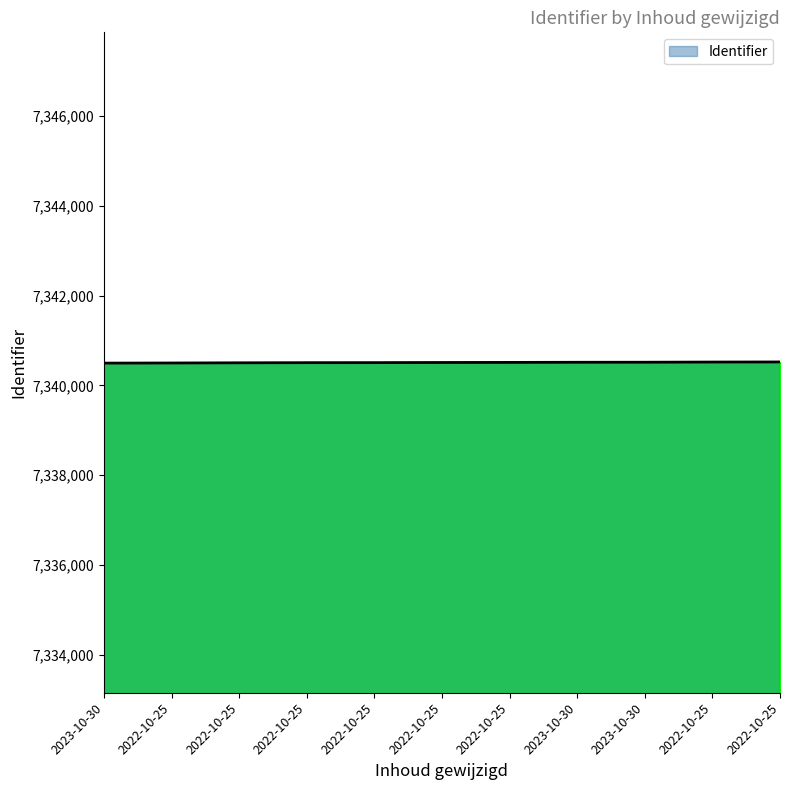

Between 2023-10-30 and 2022-10-25, which is larger?

2023-10-30